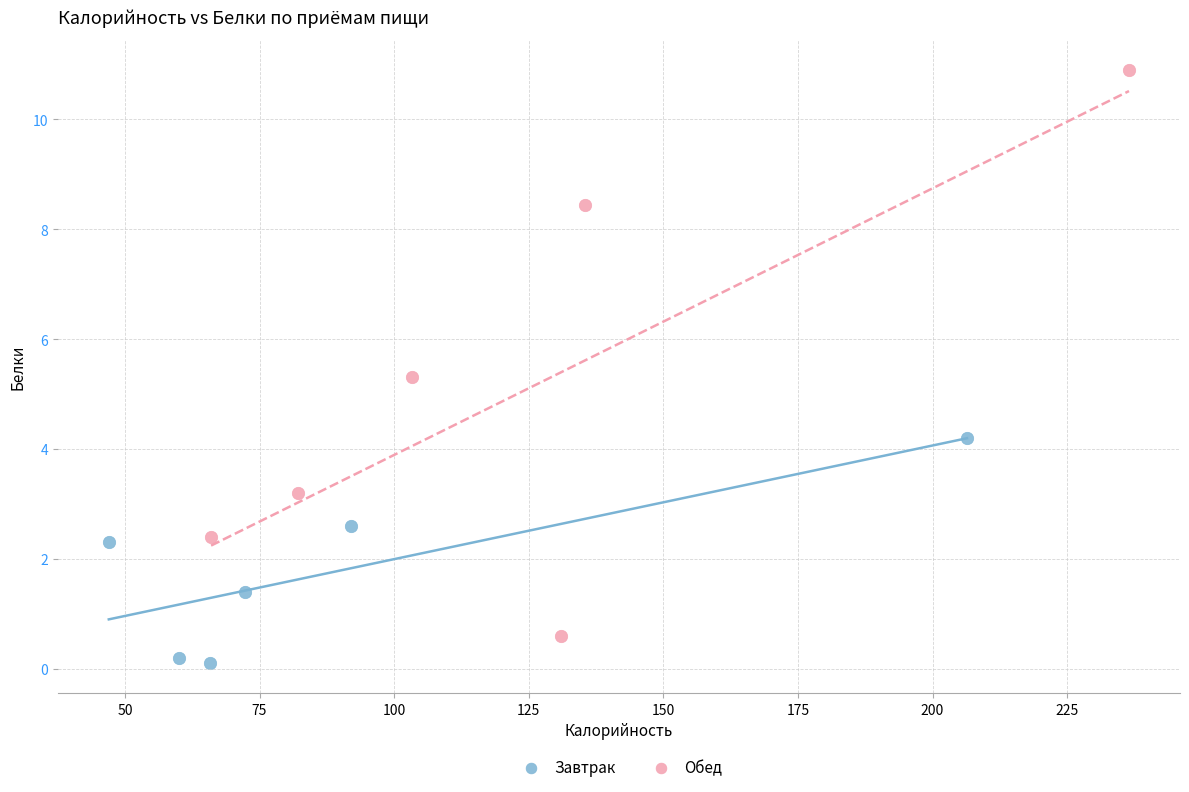

Which series reaches the minimum Y coordinate?

Завтрак